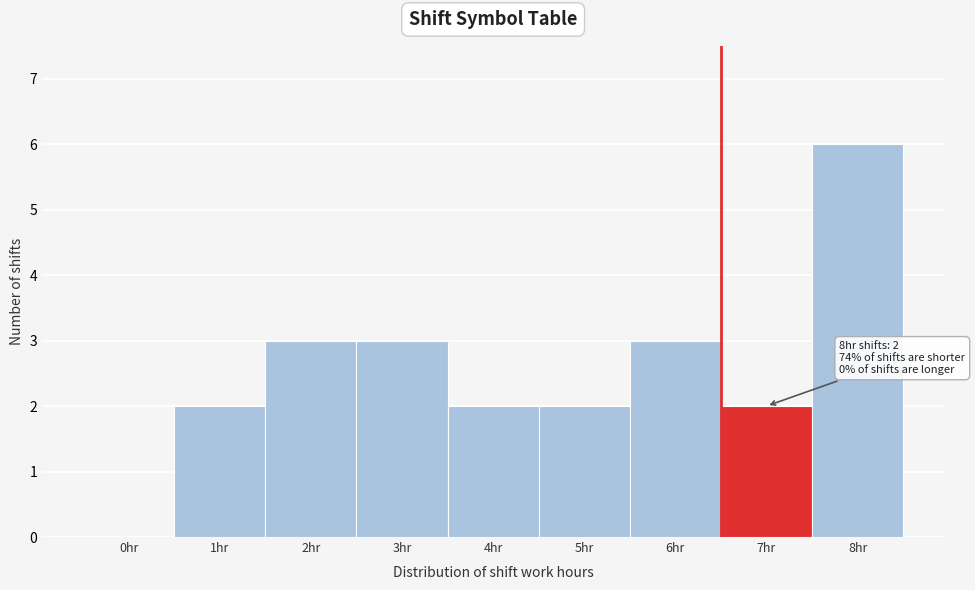

Reading left to right, transcribe all the data shown in this chart.

0hr=0	1hr=2	2hr=3	3hr=3	4hr=2	5hr=2	6hr=3	7hr=2	8hr=6